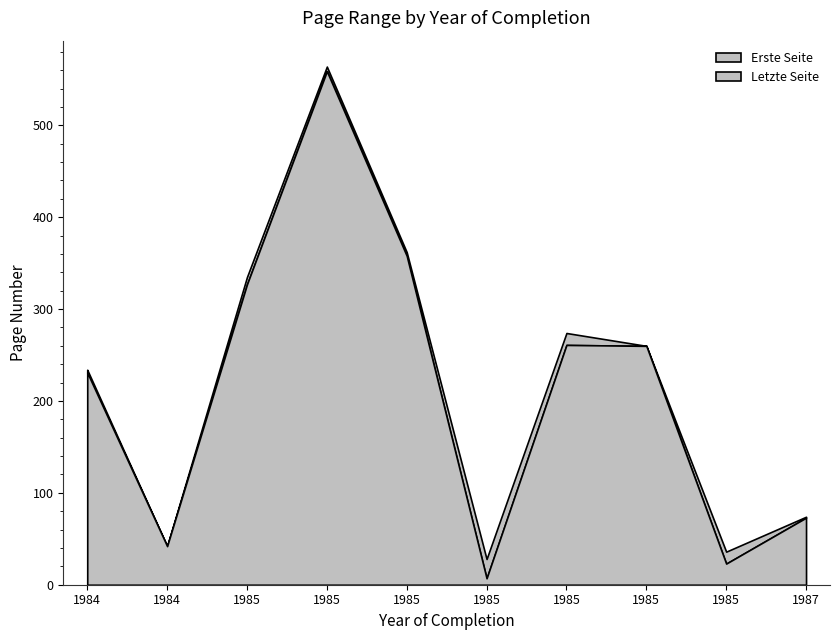

Where does the Erste Seite series first go above 260?

1985